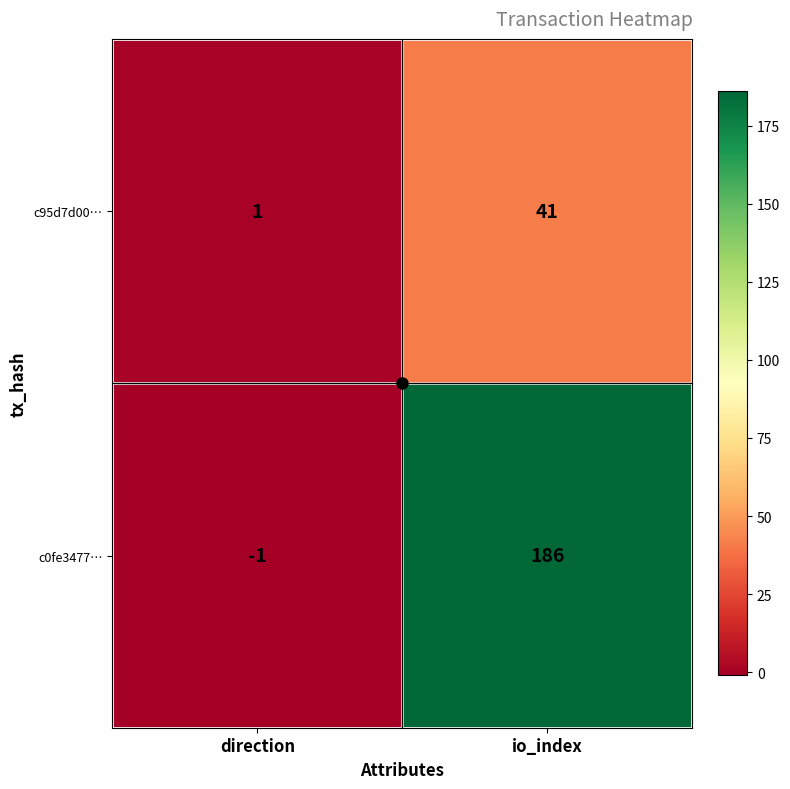

List the series in order of their overall mean, lowest first.

c95d7d00…, c0fe3477…